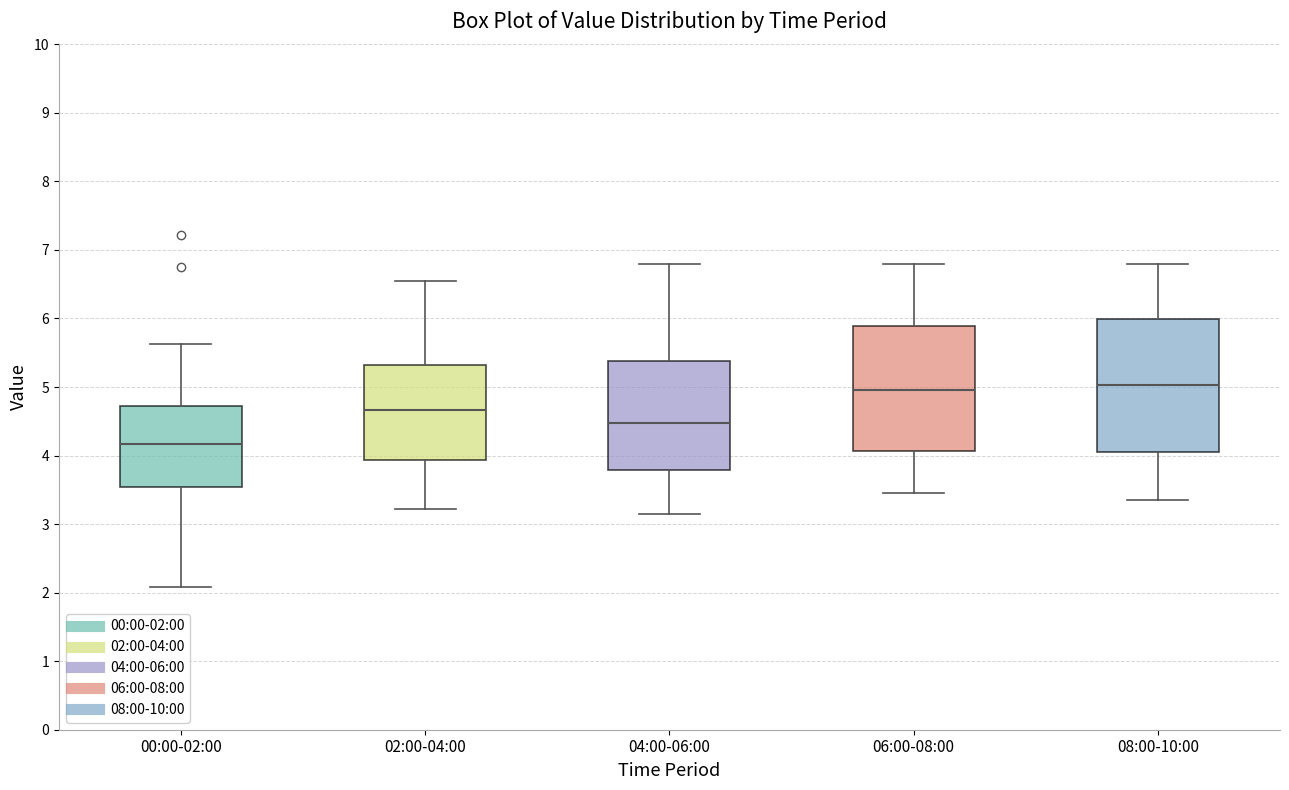

Which box is the tallest, from its lower edge to its upper edge?

08:00-10:00